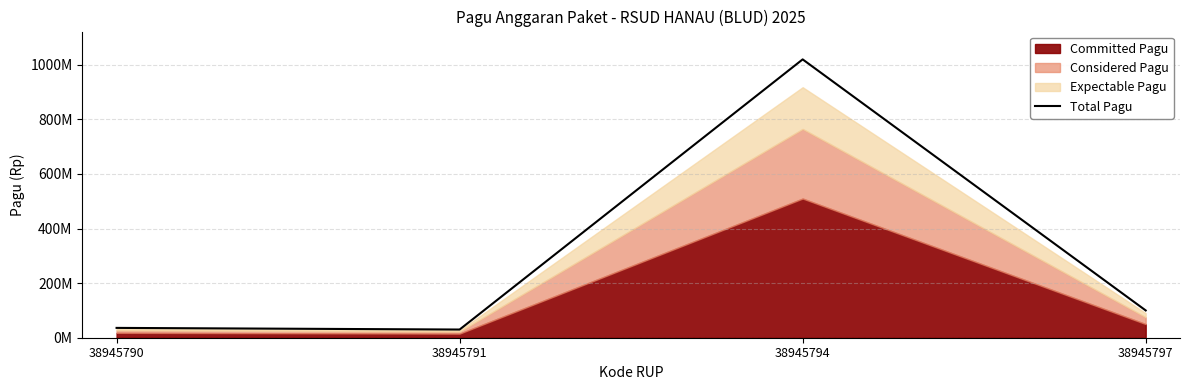

What is the difference between the maximum and minimum values?

990000000